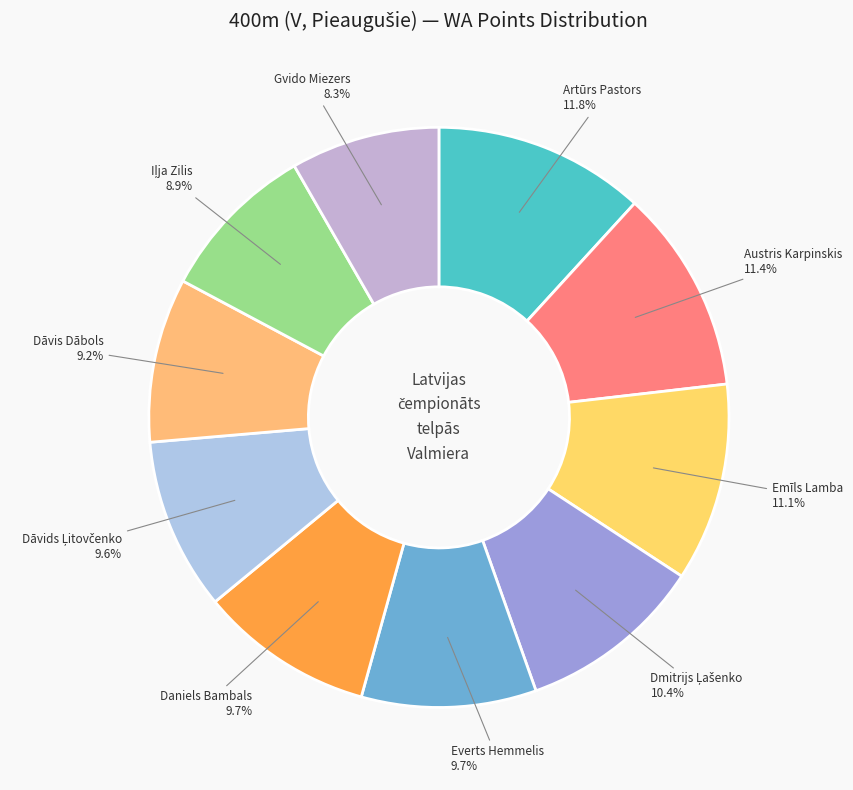

Which slice is the smallest?

Gvido Miezers